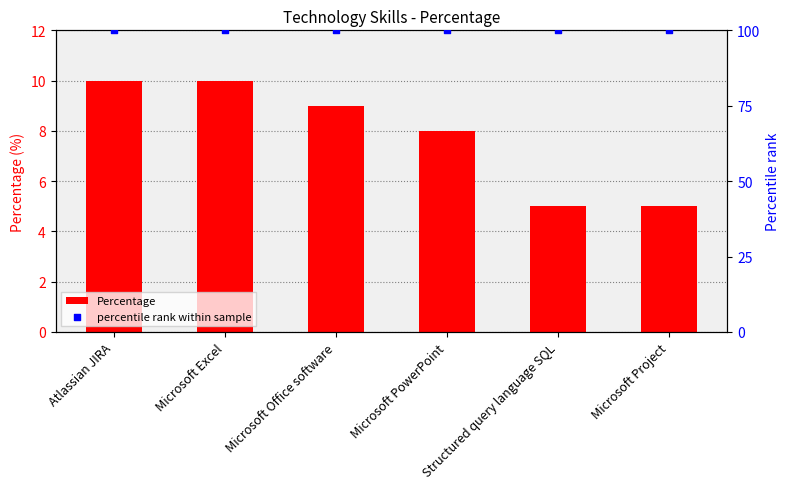

Which series reaches the maximum Y coordinate?

percentile rank within sample